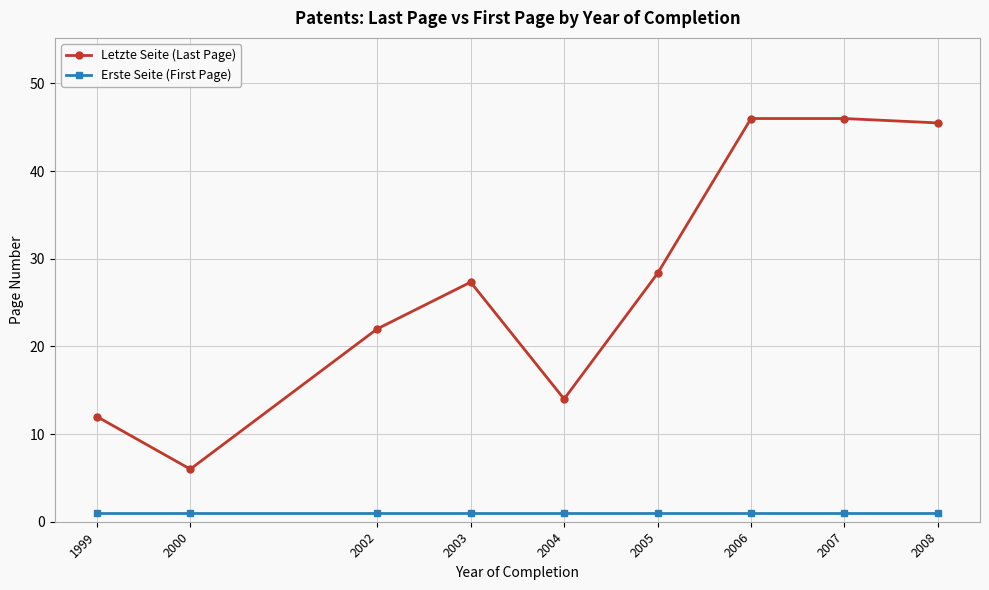

How many interior local valleys does the Letzte Seite (Last Page) series have?

2